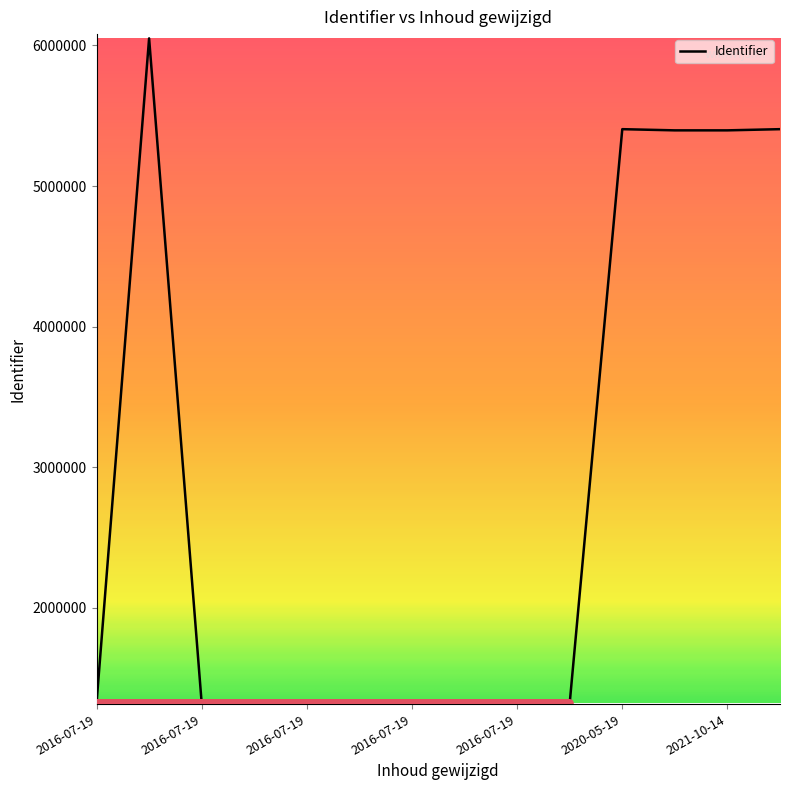

How many series are shown in this chart?

1